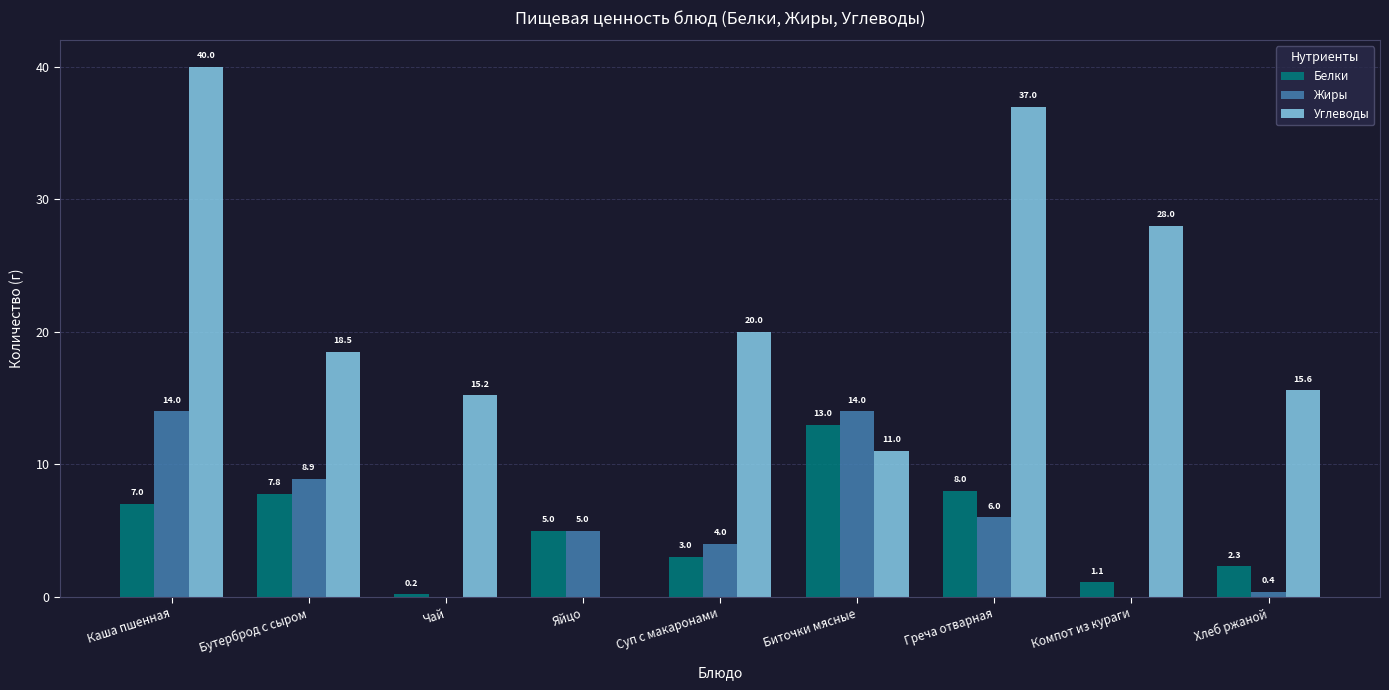

Which series changed the most between Биточки мясные and Греча отварная?

Углеводы